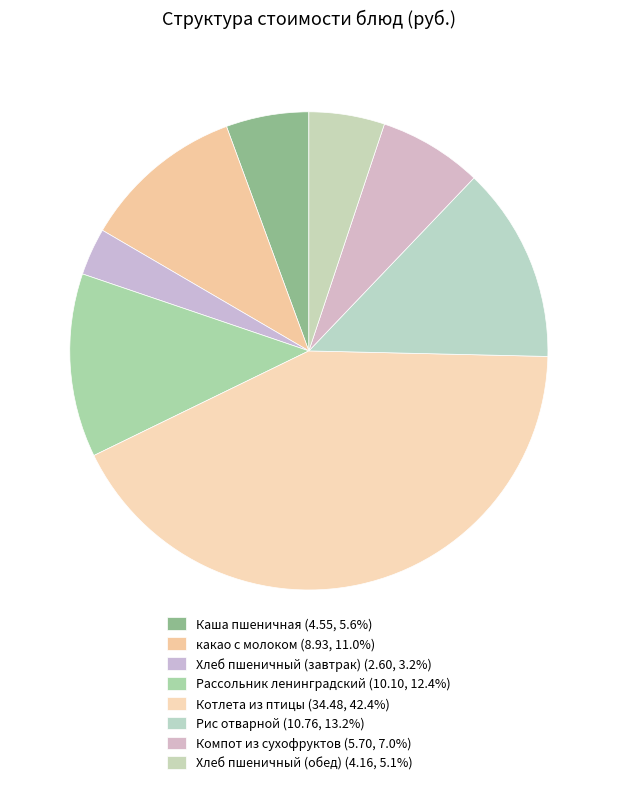

Is there a majority slice in this chart?

No